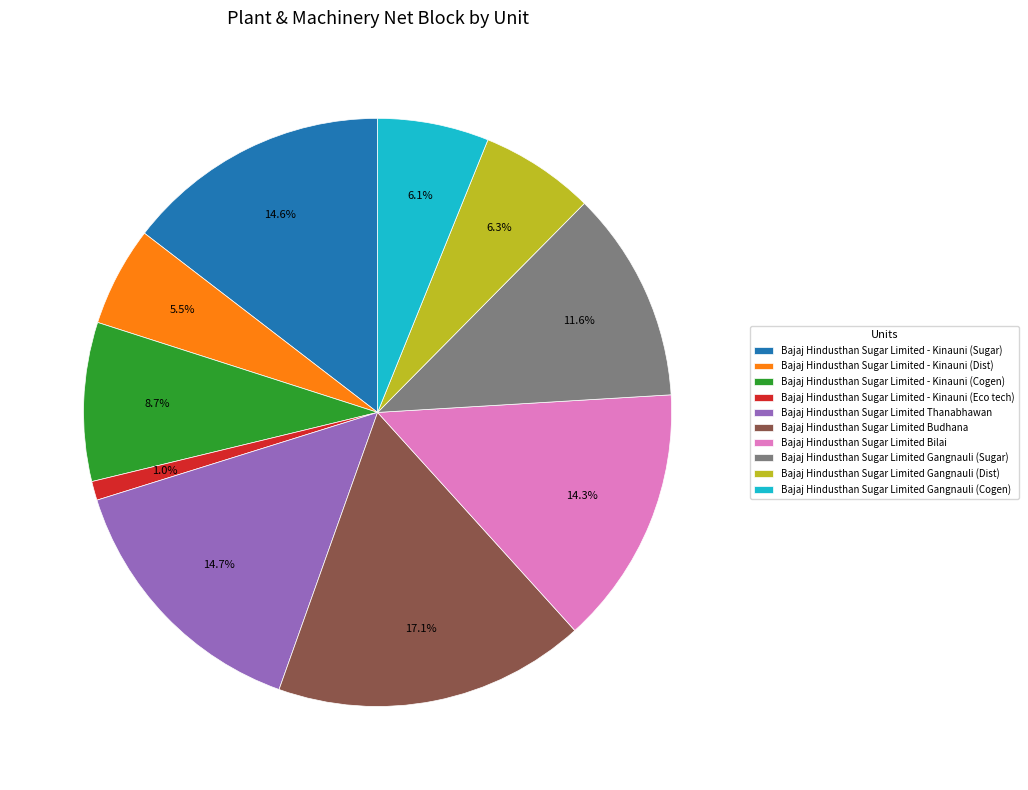

Is it true that Bajaj Hindusthan Sugar Limited Gangnauli (Sugar) is 12% of the pie?

True